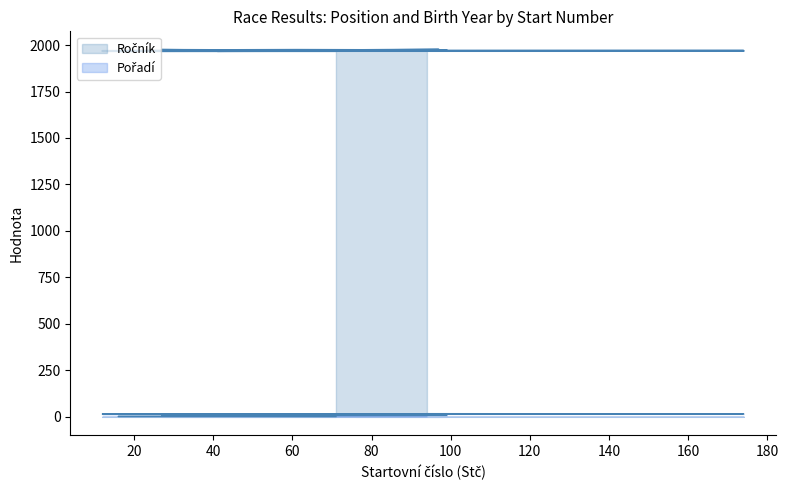

How many values in the Ročník series exceed 1972?

6